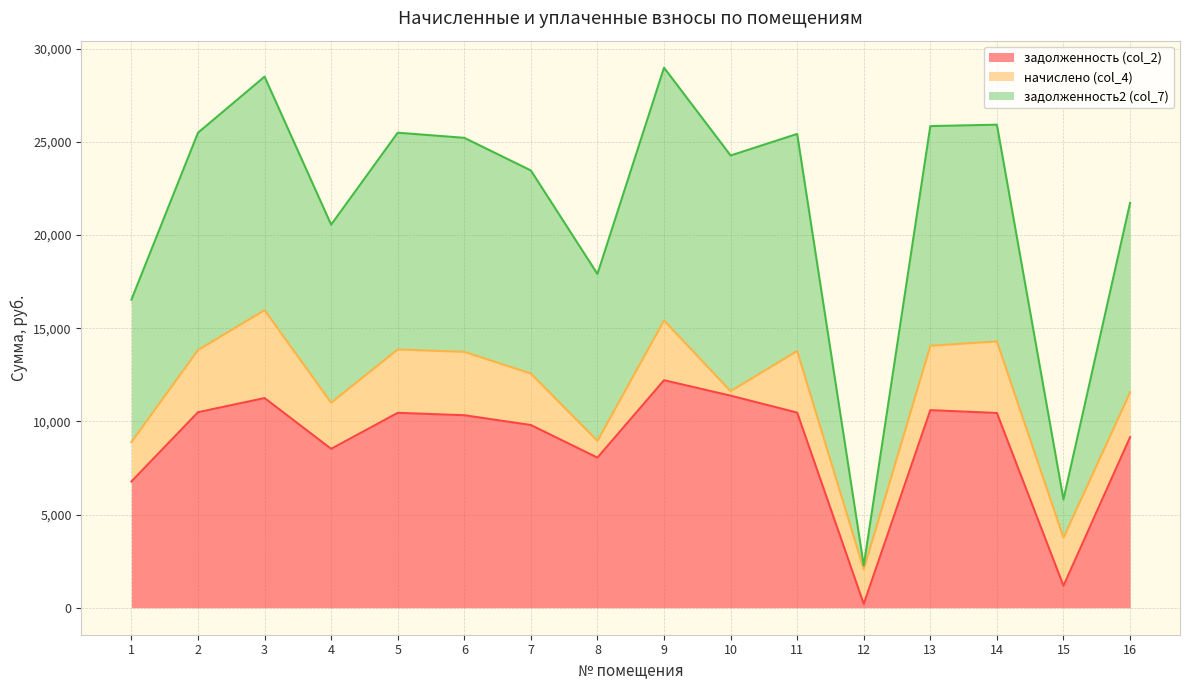

Read the задолженность (col_2) value at 8.

8056.1